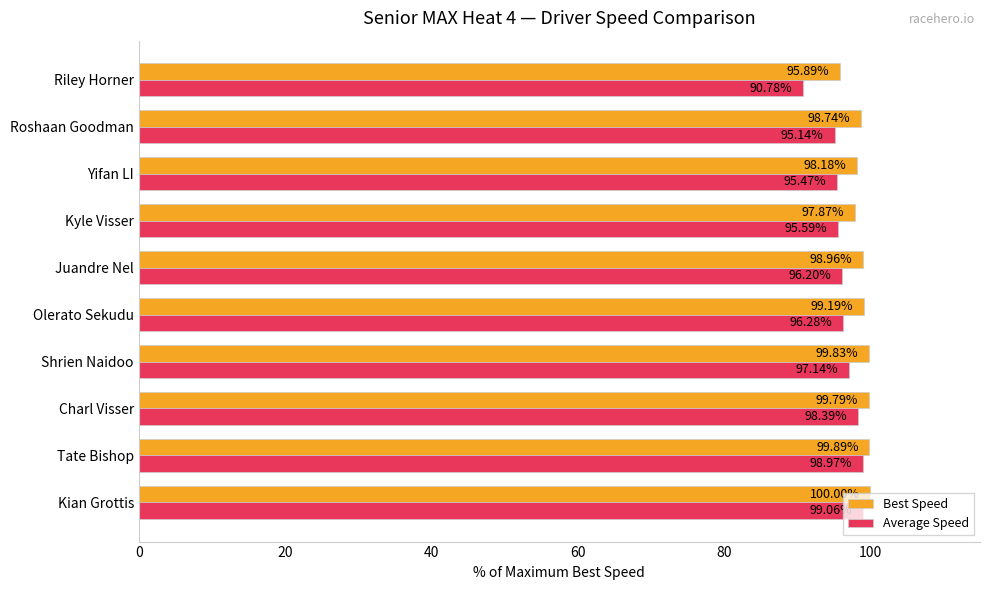

How many values in the Best Speed series exceed 99?

5